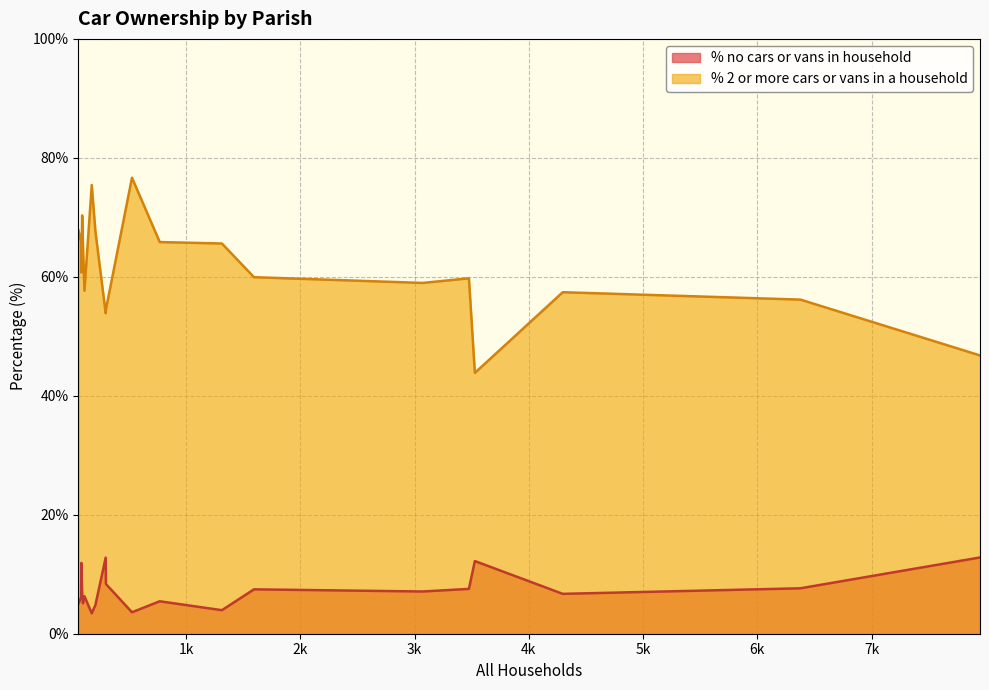

What is the label of the 3rd point from the left?

Colehill